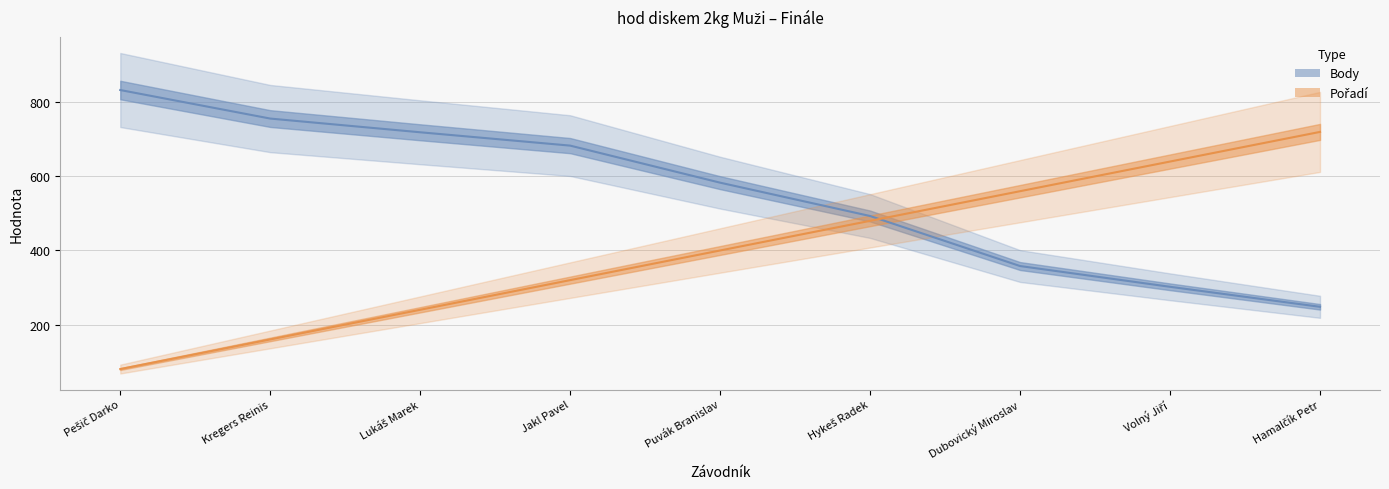

Which series ends up on top after the final intersection of Body and Pořadí?

Pořadí